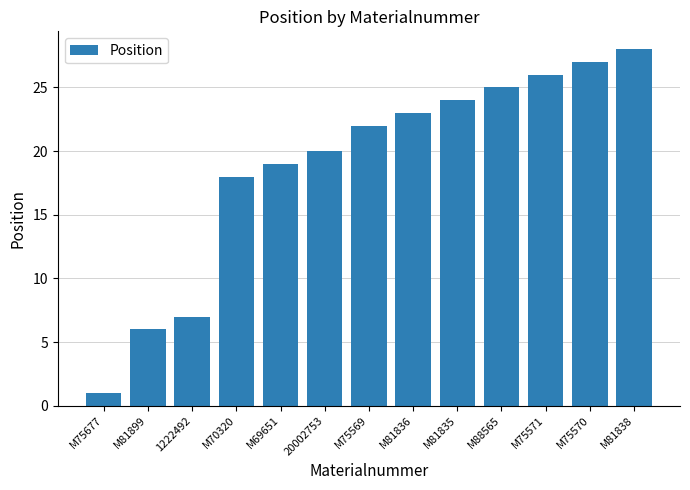

What is the value of the 1st bar from the left?

1